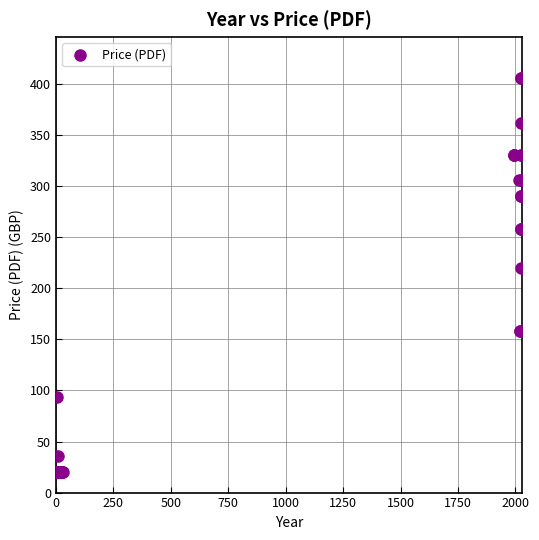

What Y value in the scatter plot is closest to 213?

220